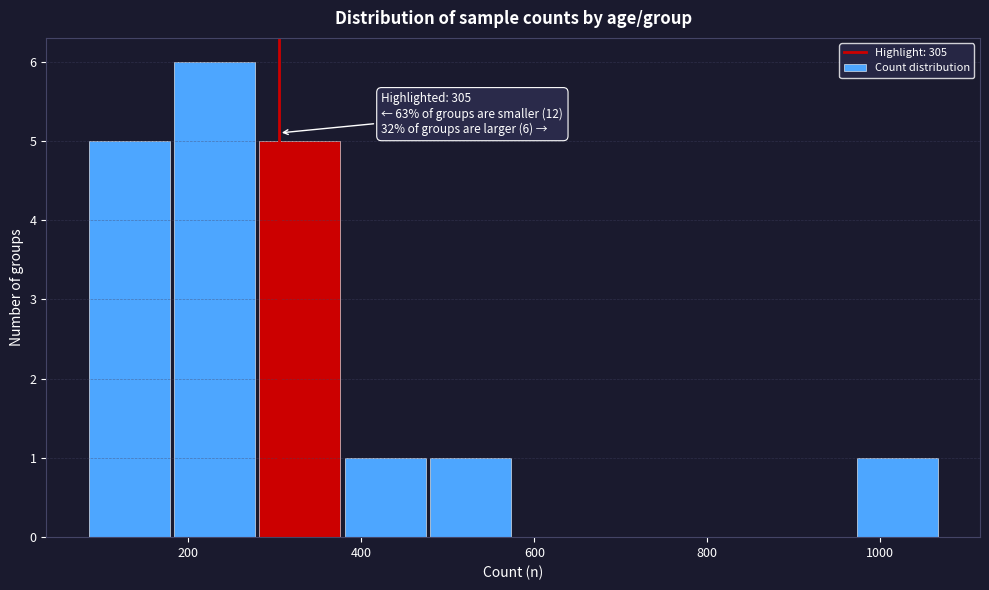

Over which range of the x-axis is the bar tallest?

180 to 280